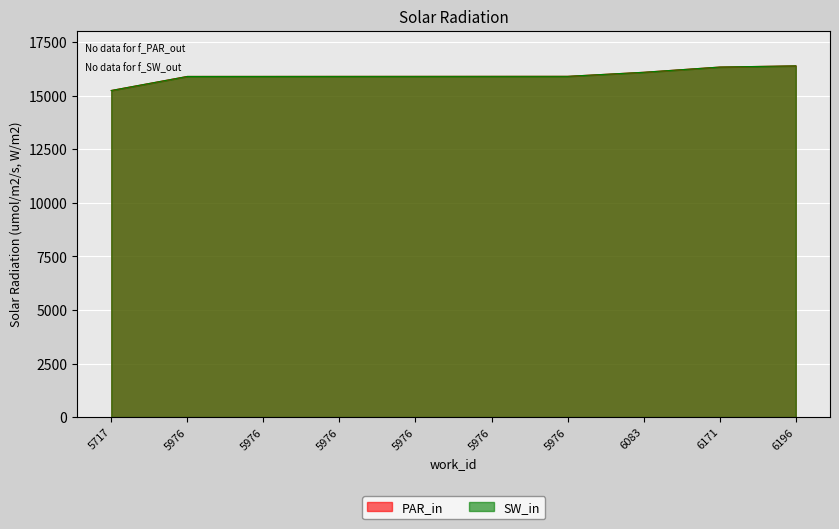

At how many categories does at least one series exceed 15405?

9